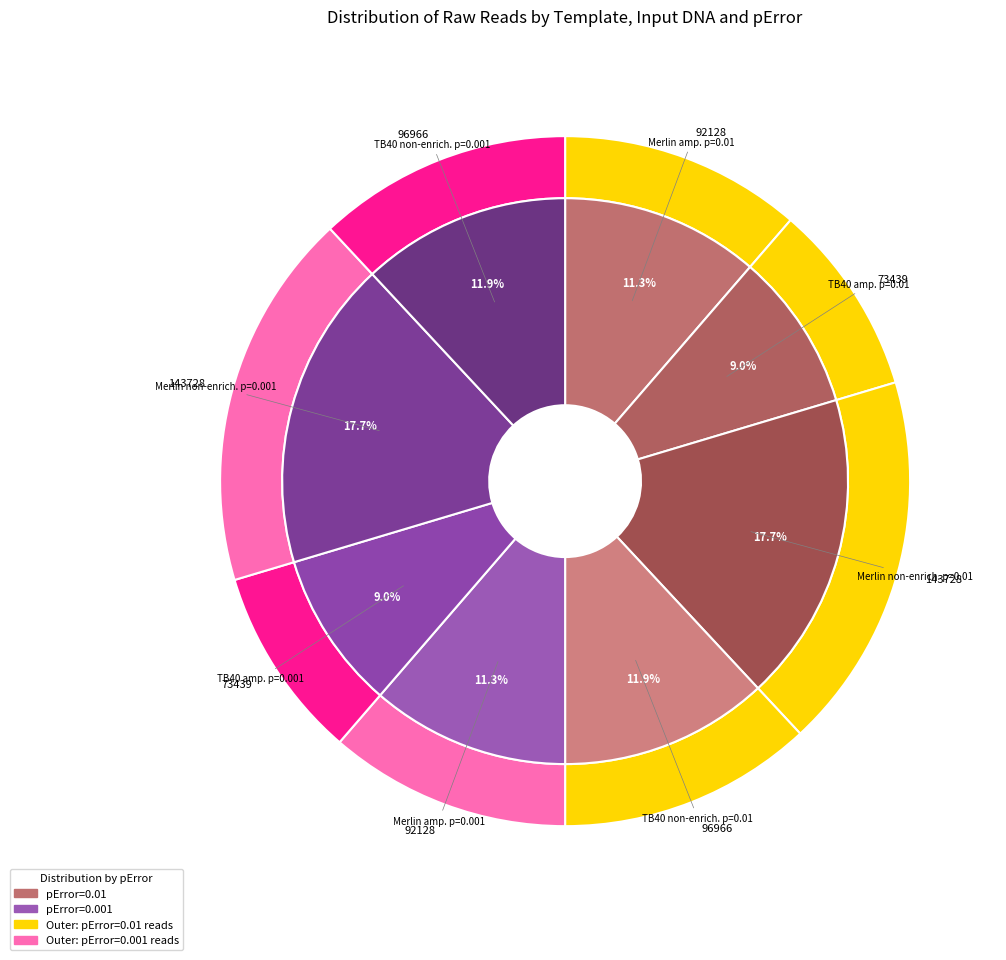

To the nearest percent, what is the average slice percentage?

12%